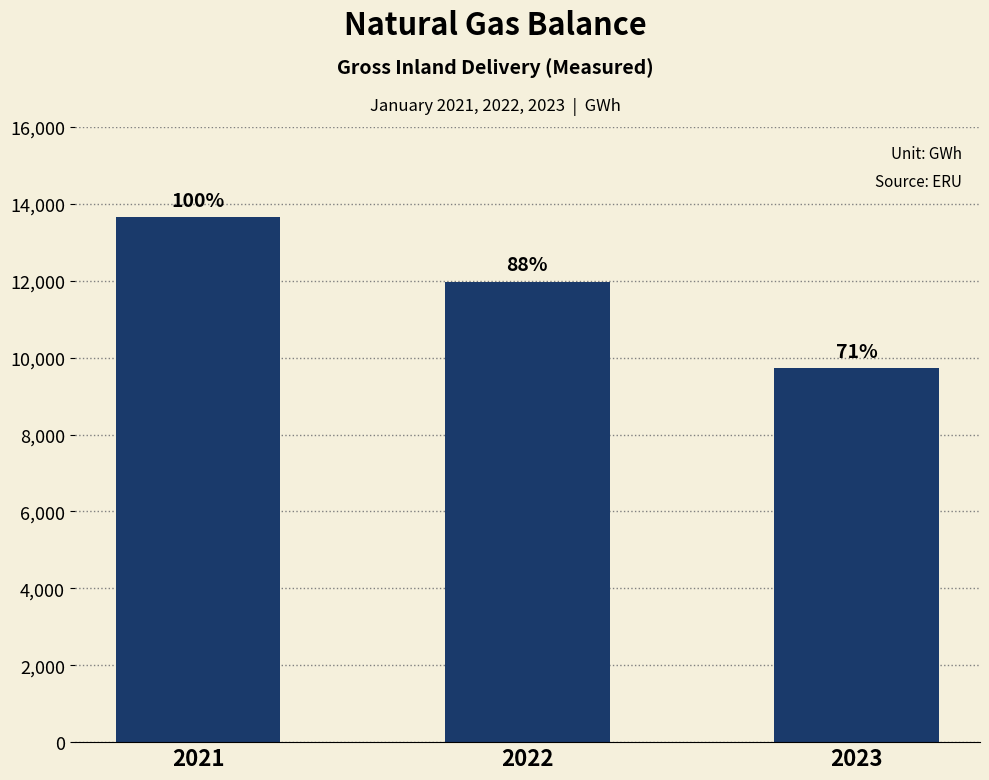

True or false: the data shows 13652 at 2021.

True